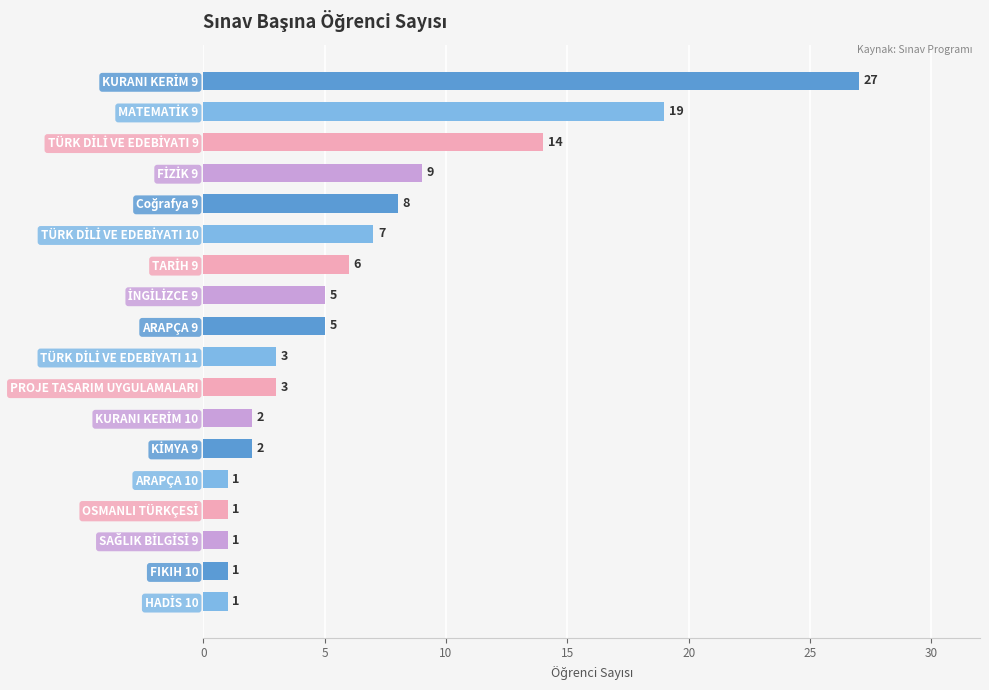

What is the ratio of the value at ARAPÇA 9 to the value at ARAPÇA 10?

5.0